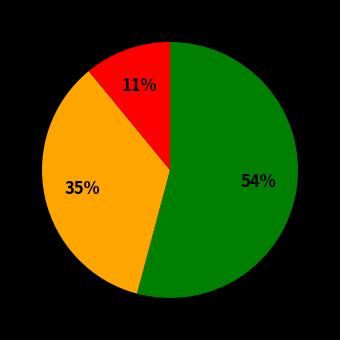

Is there any slice that represents more than half of the pie?

Yes